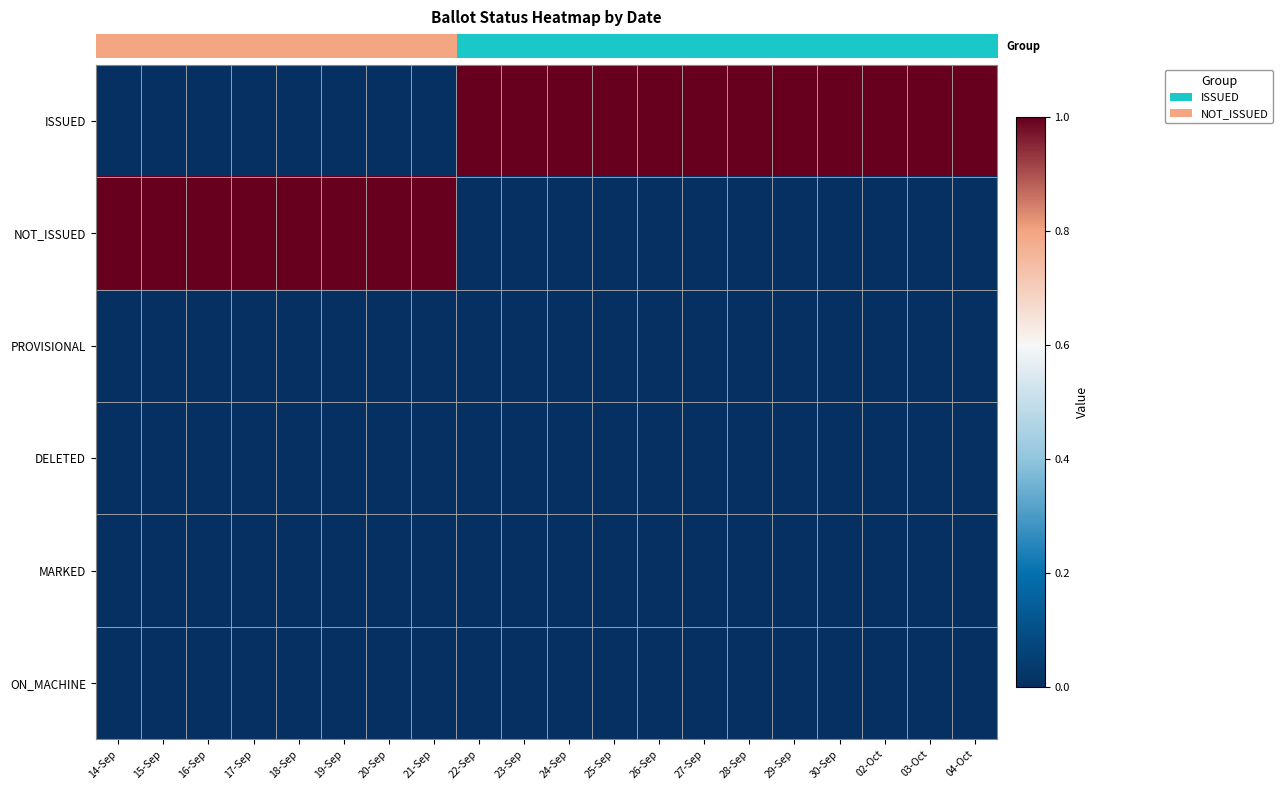

At how many categories does at least one series exceed 0?

20